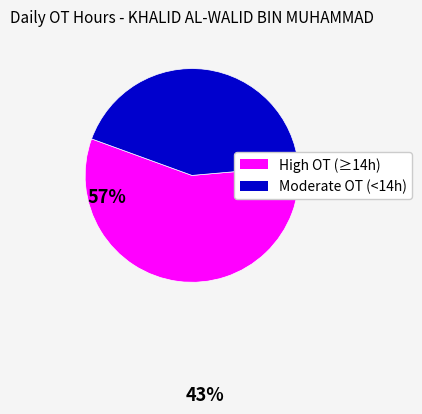

Which slice is the smallest?

Moderate OT (<14h)